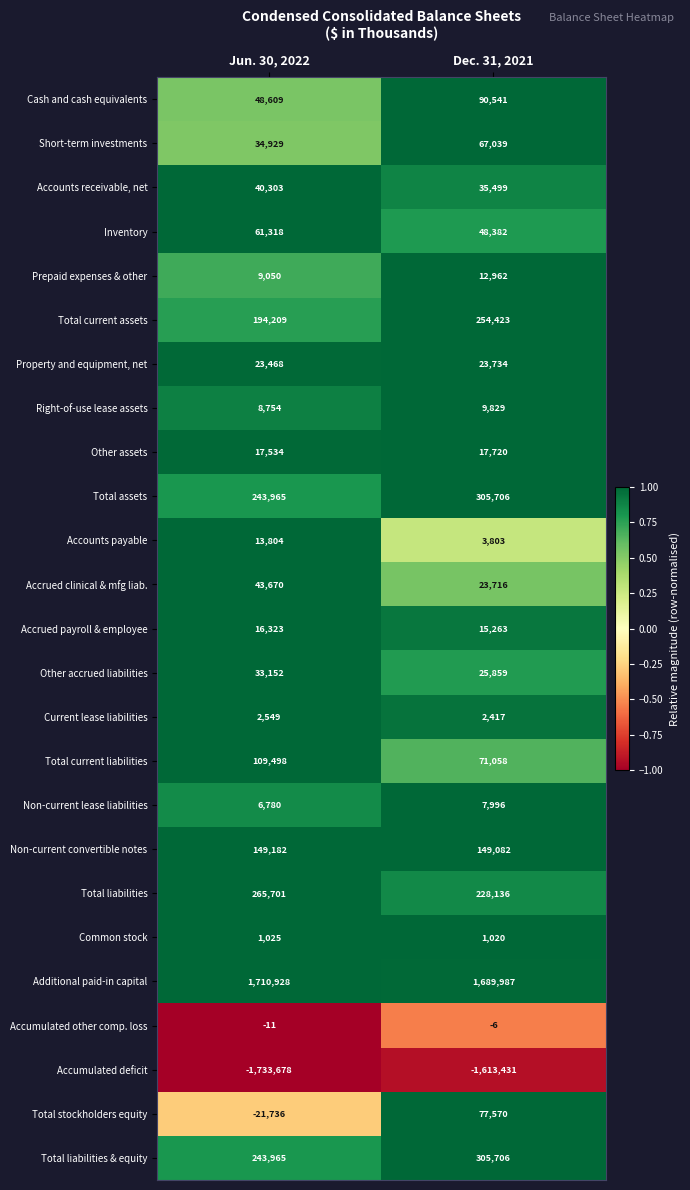

Is it true that Total liabilities & equity equals 539235 at Dec. 31, 2021?

False